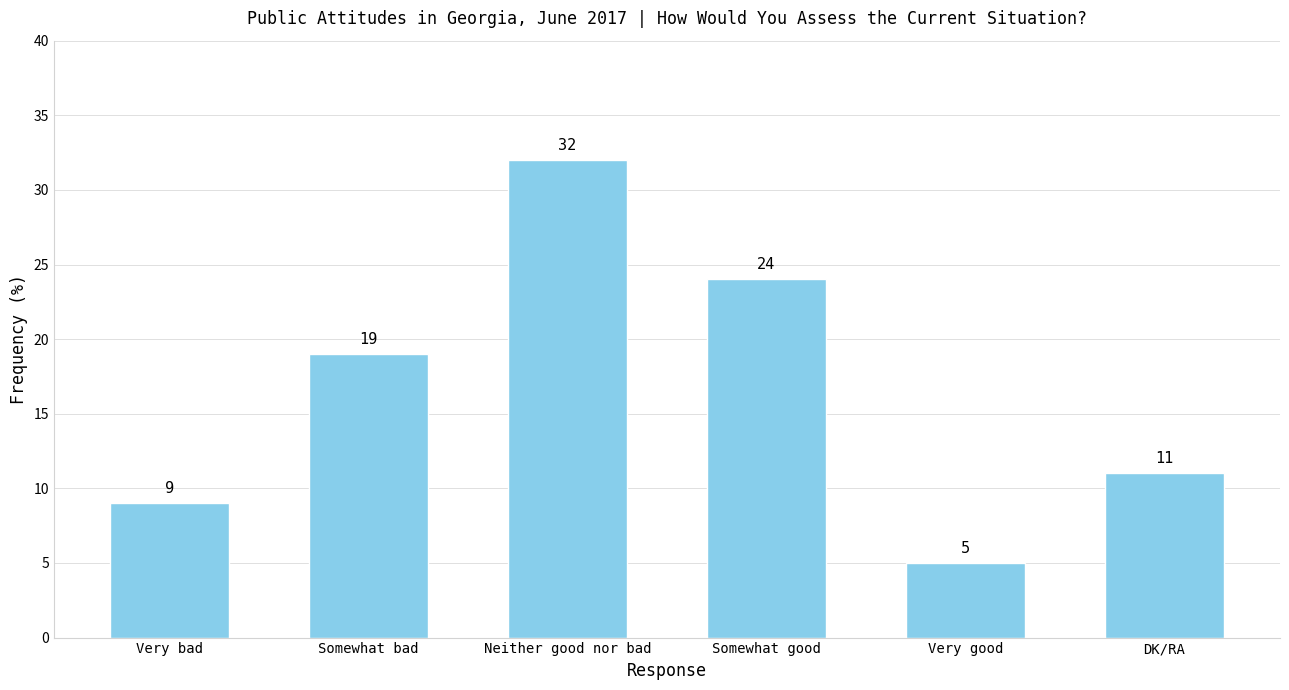

How many series are shown in this chart?

1